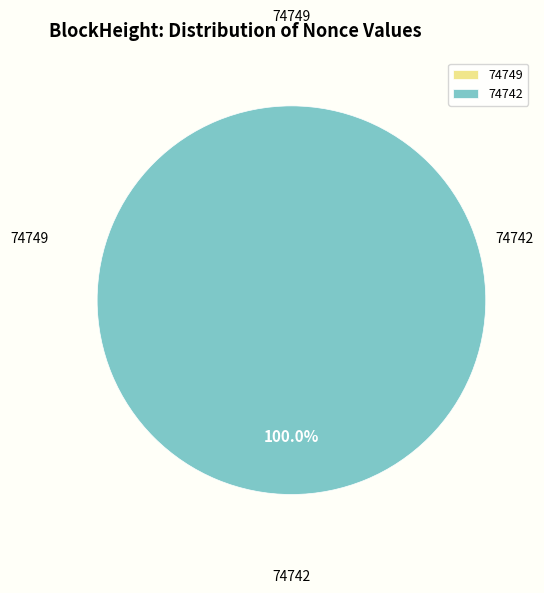

How many segments does this pie chart have?

2